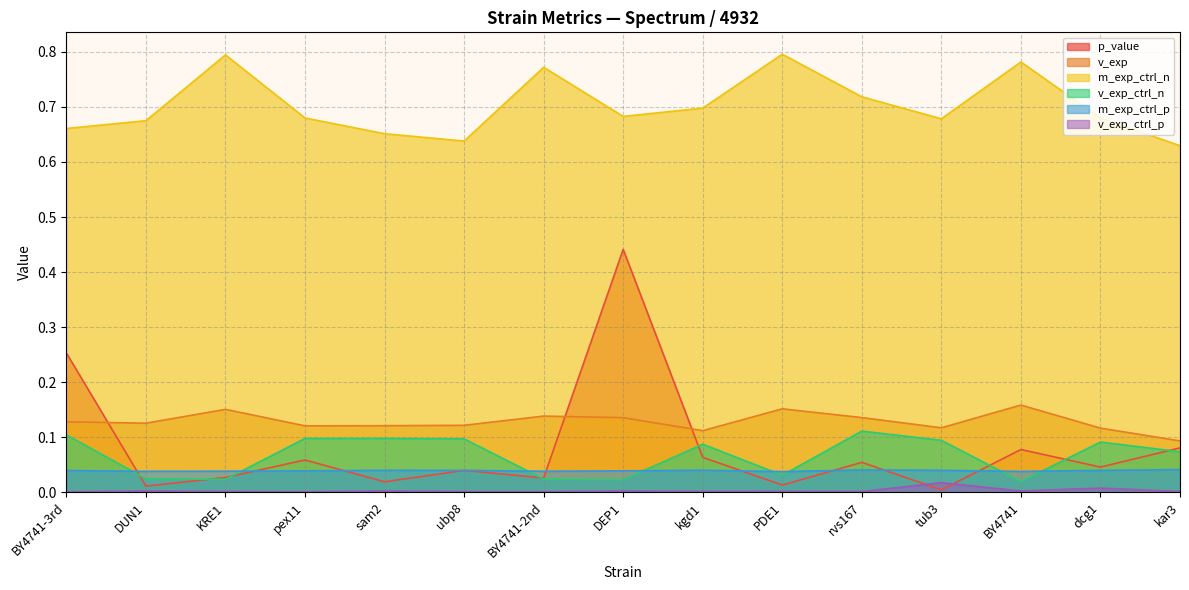

At BY4741, list the series in order from largest to smallest.

m_exp_ctrl_n, v_exp, p_value, m_exp_ctrl_p, v_exp_ctrl_n, v_exp_ctrl_p